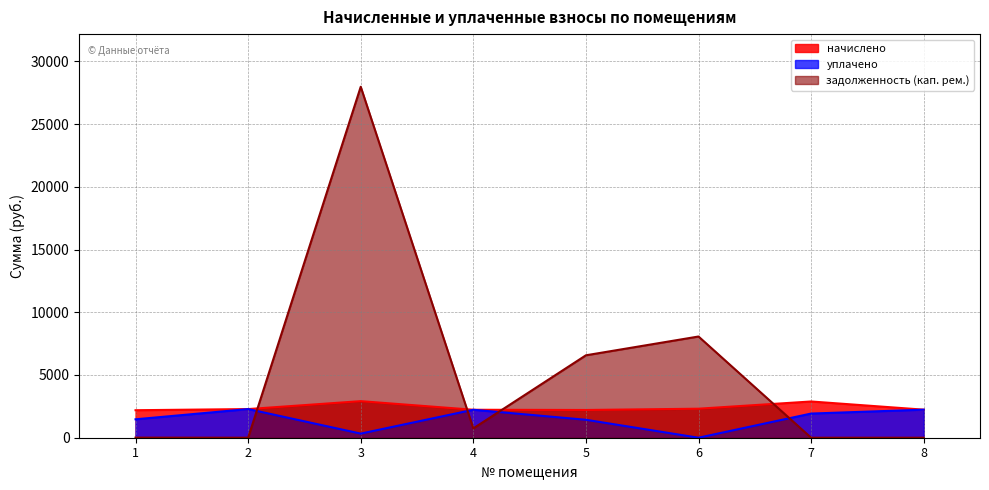

Reading right to left, transcribe all the data shown in this chart.

начислено: 2236.3	2888.8	2313.2	2210.6	2228.9	2914.5	2283.9	2192.3
уплачено: 2236.3	1925.9	0.0	1430.5	2228.9	327.9	2283.9	1468.5
задолженность (кап. рем.): 0.0	0.0	8067.6	6570.5	743.4	27974.3	0.0	7.5